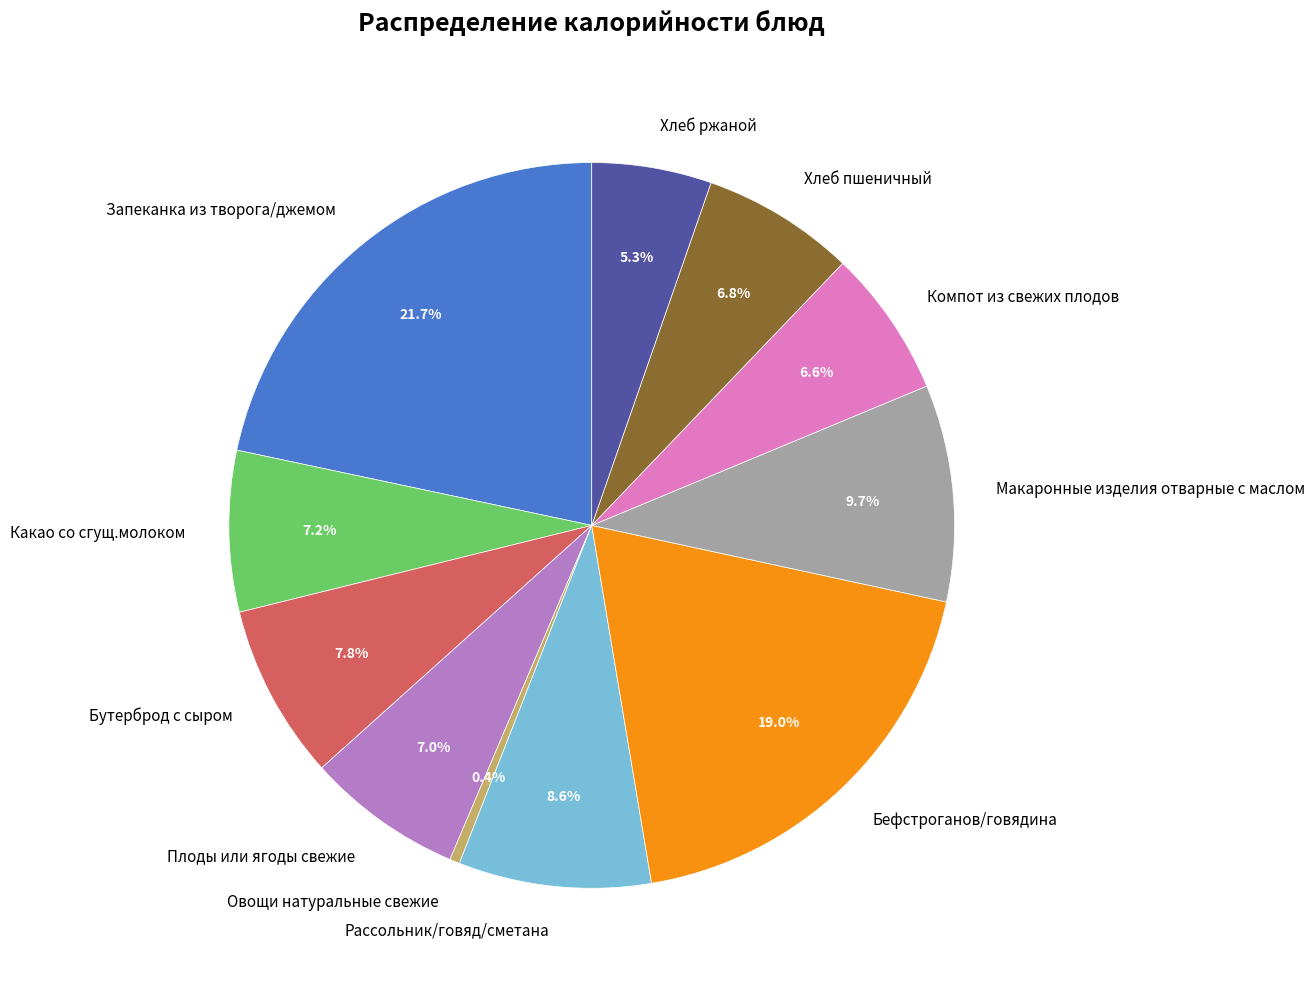

To the nearest percent, what percentage of the pie is Хлеб ржаной?

5%